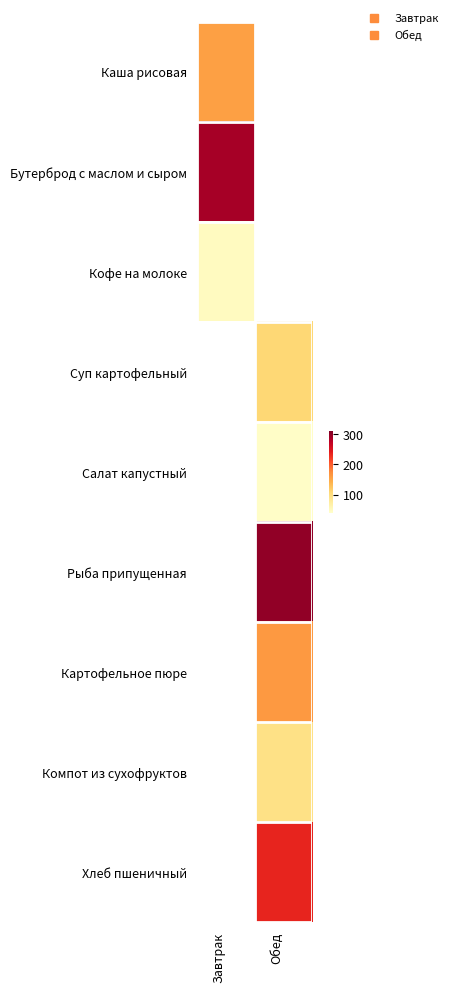

What is the lowest value of the Кофе на молоке series?

48.5